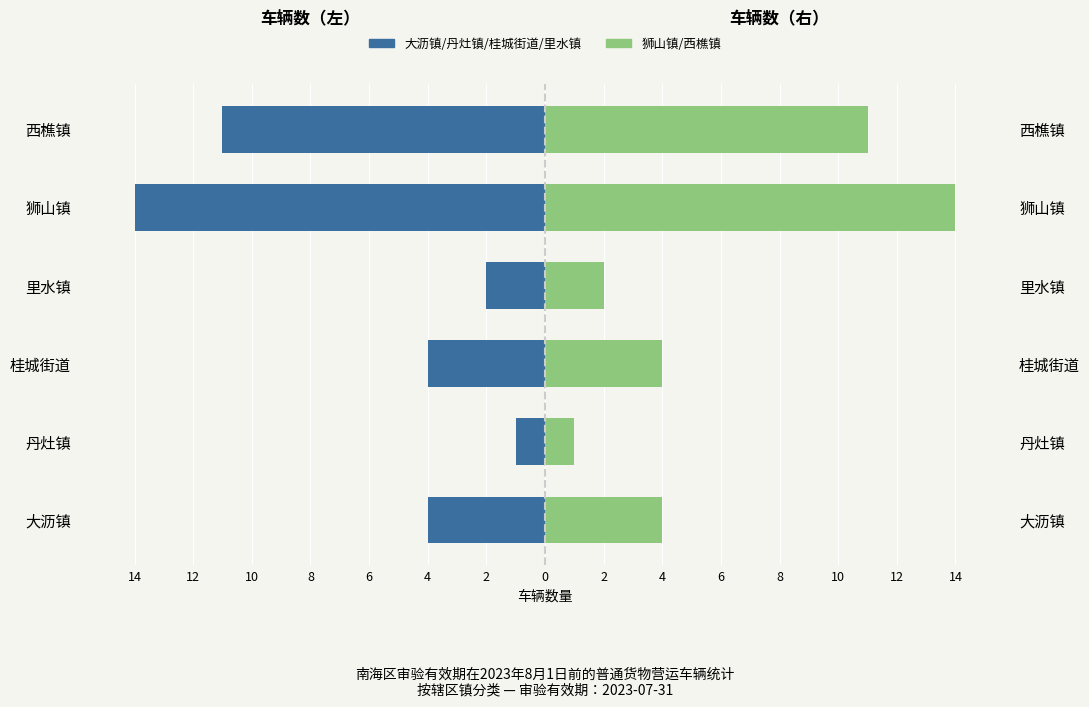

Which has a higher value, 里水镇 or 丹灶镇?

丹灶镇